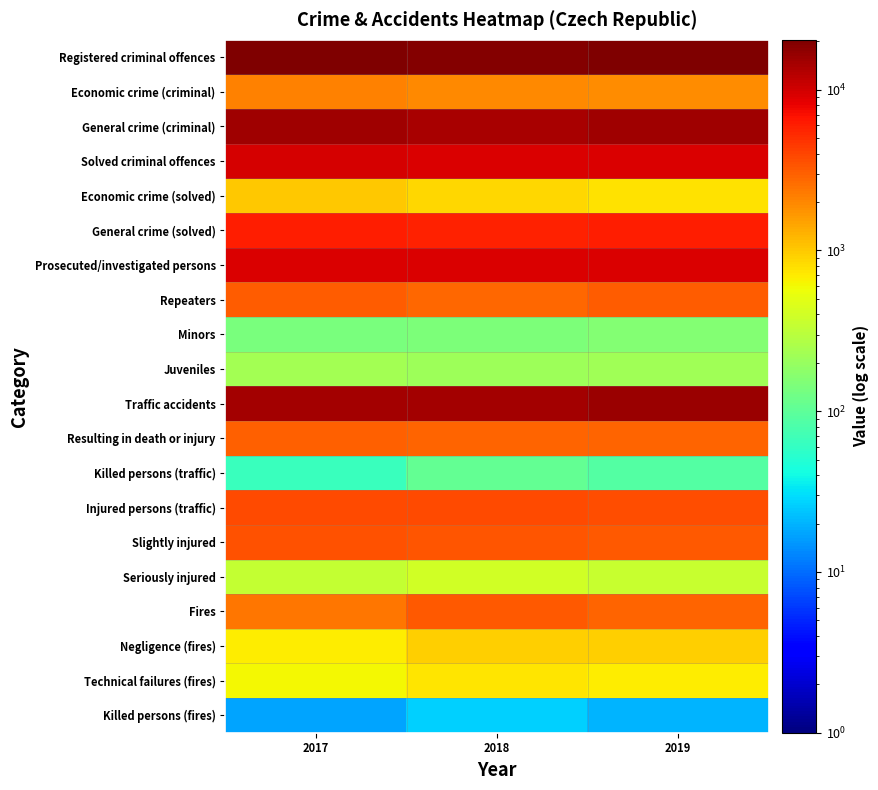

Reading left to right, list all the values displayed in this chart.

Registered criminal offences: 2017=20425	2018=19211	2019=20429
Economic crime (criminal): 2017=2130	2018=1982	2019=1914
General crime (criminal): 2017=15128	2018=14037	2019=15121
Solved criminal offences: 2017=9692	2018=9293	2019=9384
Economic crime (solved): 2017=994	2018=863	2019=770
General crime (solved): 2017=5941	2018=5715	2019=5946
Prosecuted/investigated persons: 2017=9318	2018=9133	2019=9377
Repeaters: 2017=3078	2018=2823	2019=3134
Minors: 2017=142	2018=144	2019=160
Juveniles: 2017=229	2018=212	2019=226
Traffic accidents: 2017=14708	2018=14867	2019=16015
Resulting in death or injury: 2017=2958	2018=2913	2019=2848
Killed persons (traffic): 2017=64	2018=107	2019=89
Injured persons (traffic): 2017=3815	2018=3746	2019=3646
Slightly injured: 2017=3478	2018=3343	2019=3296
Seriously injured: 2017=338	2018=404	2019=351
Fires: 2017=2405	2018=3232	2019=2872
Negligence (fires): 2017=682	2018=938	2019=940
Technical failures (fires): 2017=614	2018=757	2019=683
Killed persons (fires): 2017=17	2018=26	2019=20